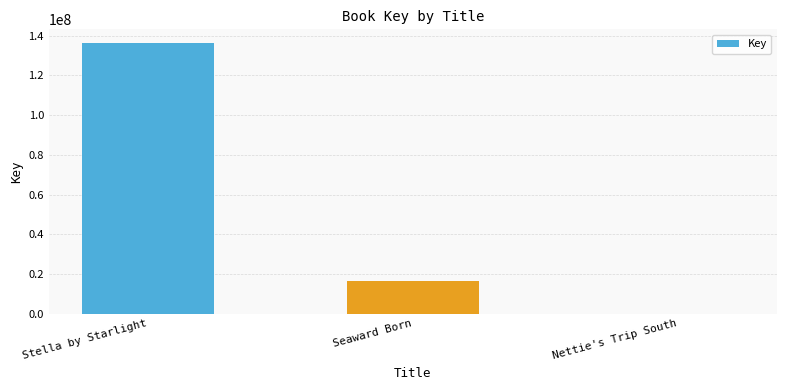

What value does the data have at Seaward Born, to the nearest 100?

16593500